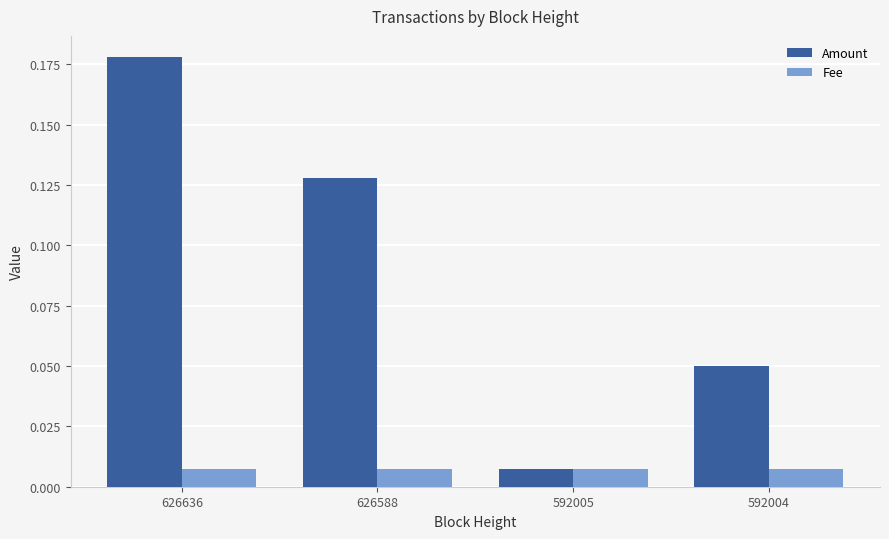

List the series in order of their overall mean, highest first.

Amount, Fee